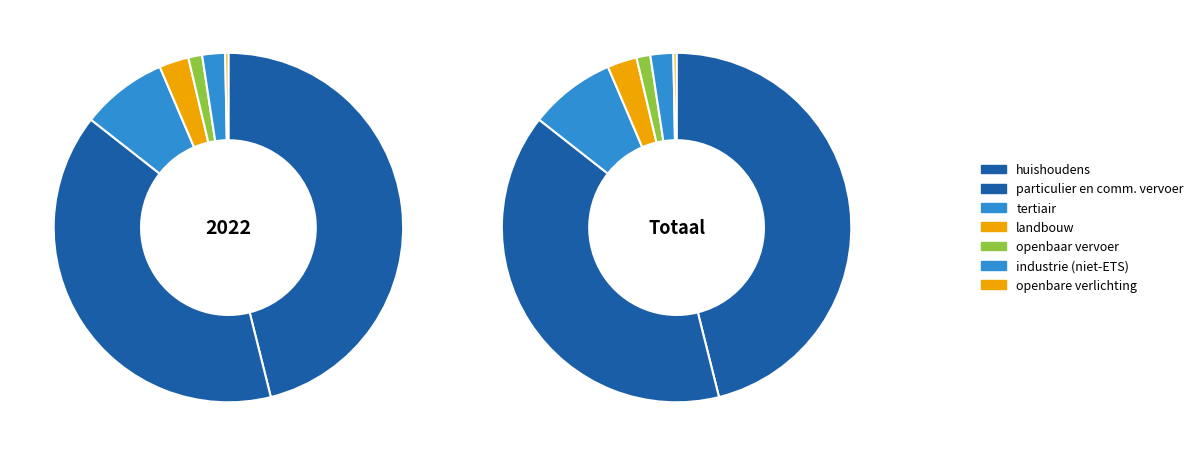

How many segments does this pie chart have?

7